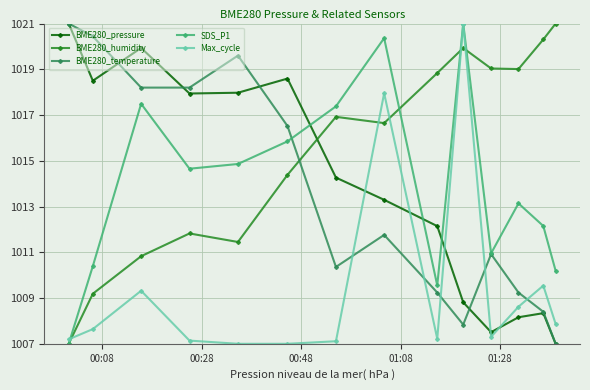

How many categories are shown in the chart?

14